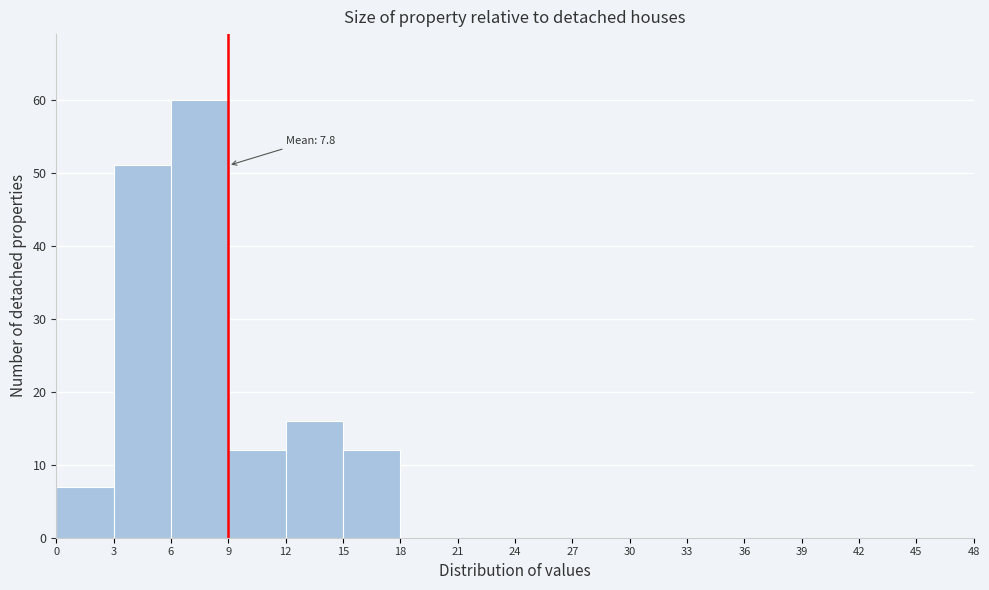

Over which range of the x-axis is the bar tallest?

6 to 9